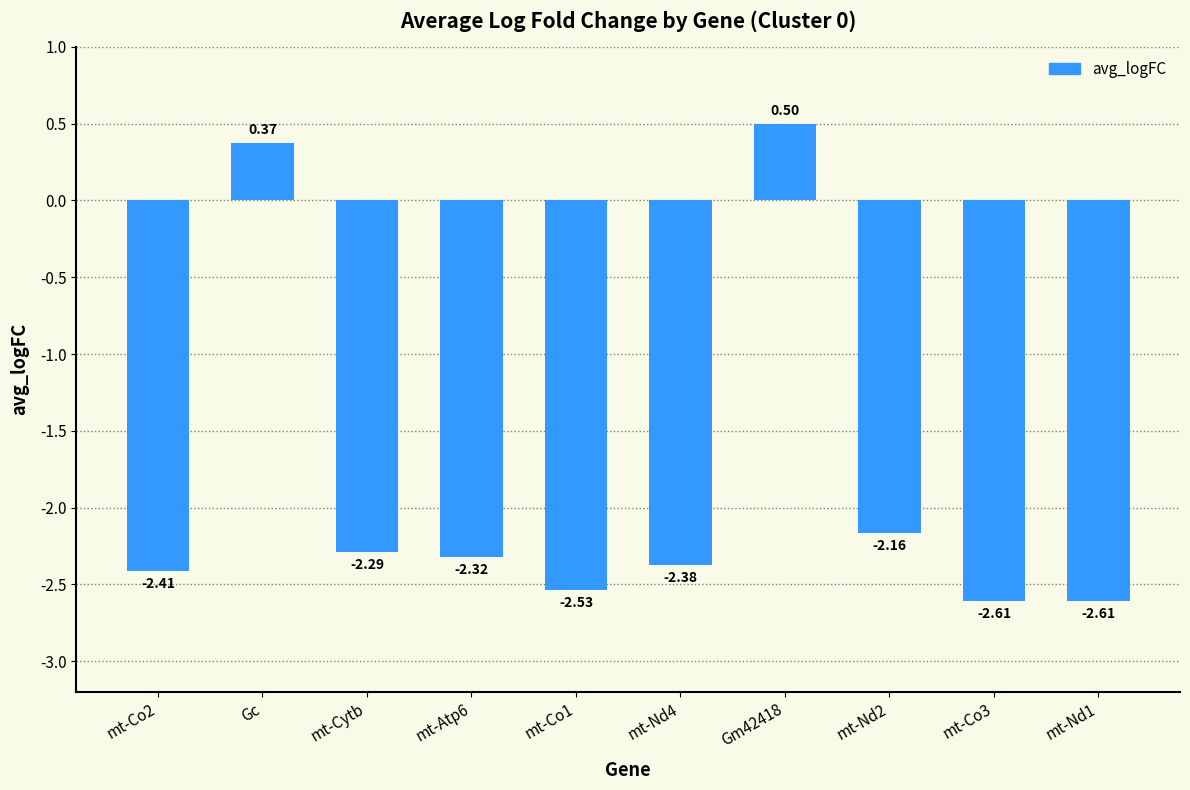

At which label does the data first exceed -2?

Gc